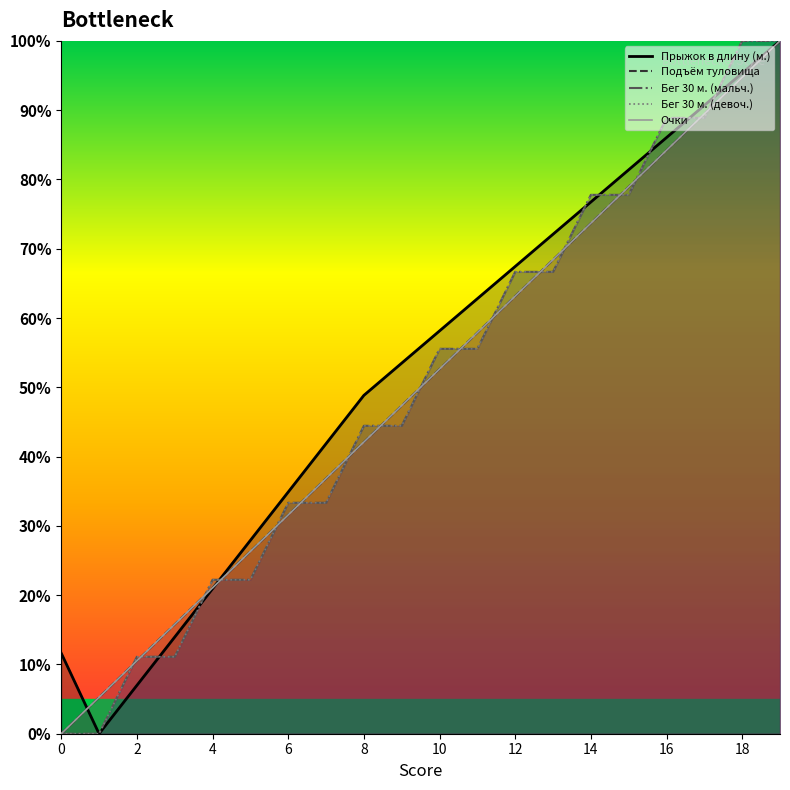

What is the spread (max minus min) of values at 13?

5.4